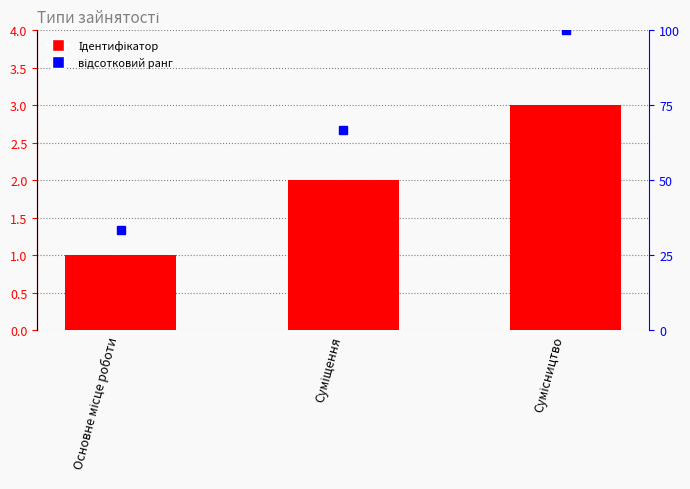

What is the difference between the highest and lowest values at Основне місце роботи?

32.3